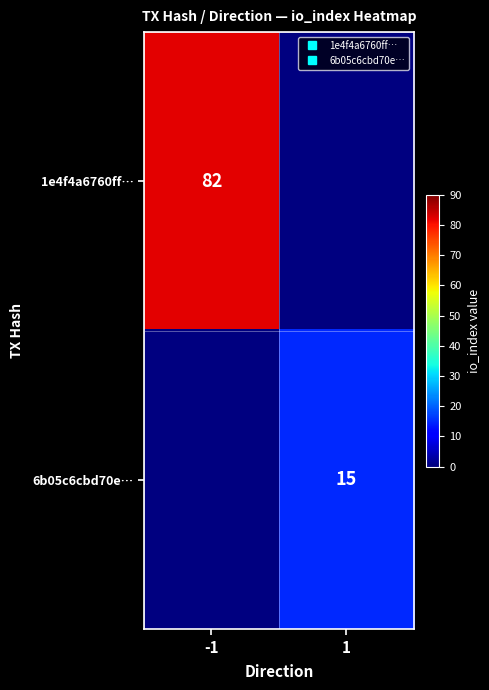

Read the 6b05c6cbd70e… value at 1.

15.0